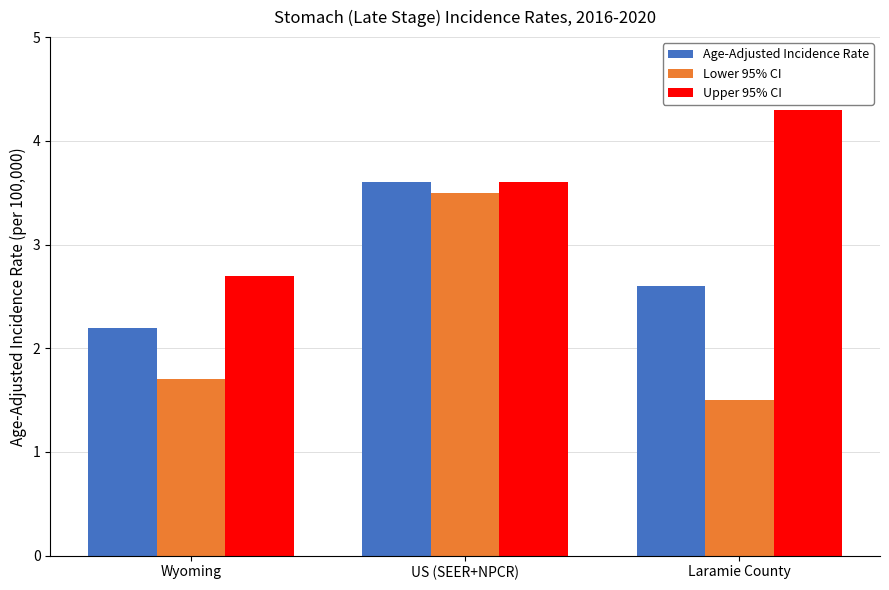

Which series has the largest range (max minus min)?

Lower 95% CI